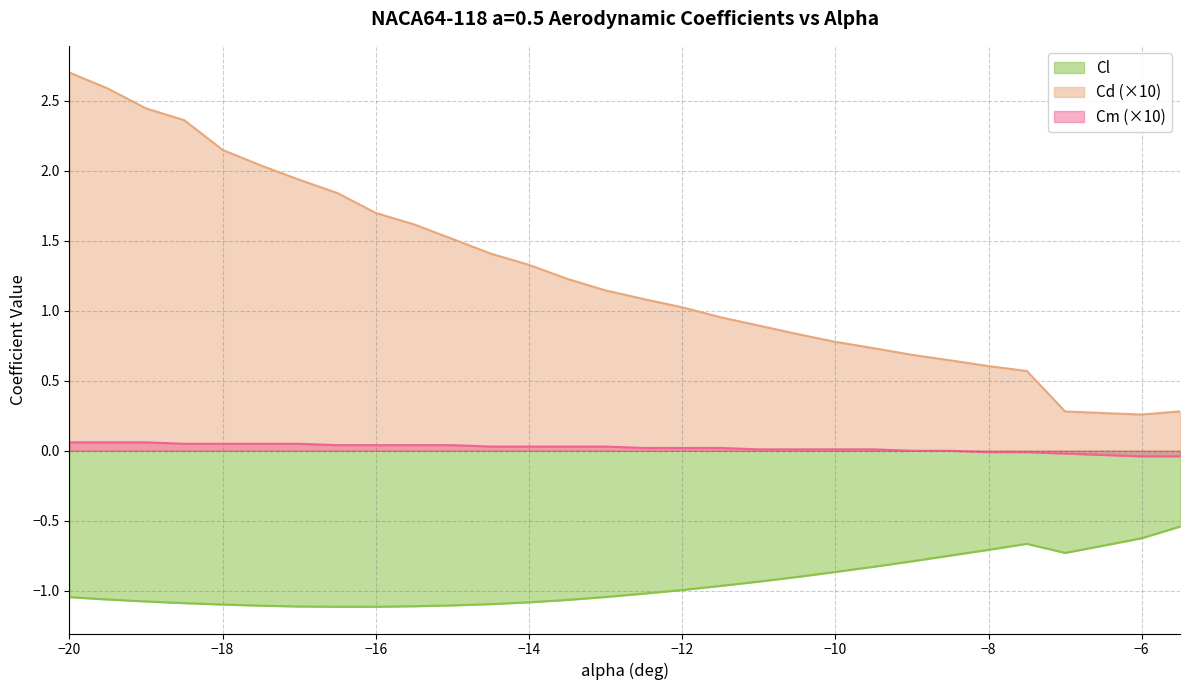

True or false: Cm has a value of -0.0 at -8.

True